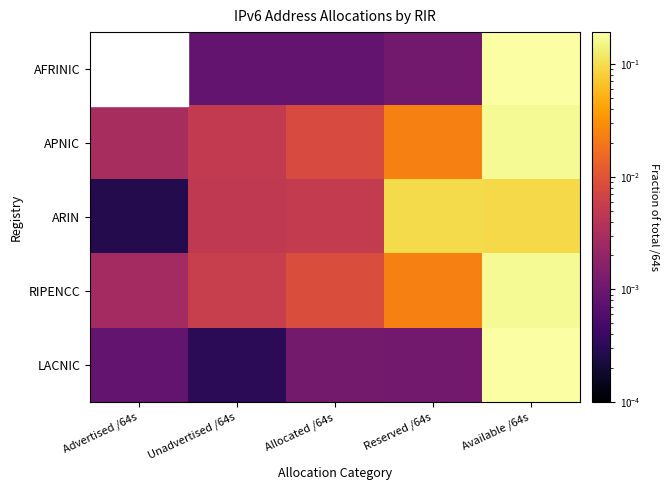

At Advertised /64s, list the series in order from largest to smallest.

APNIC, RIPENCC, LACNIC, ARIN, AFRINIC